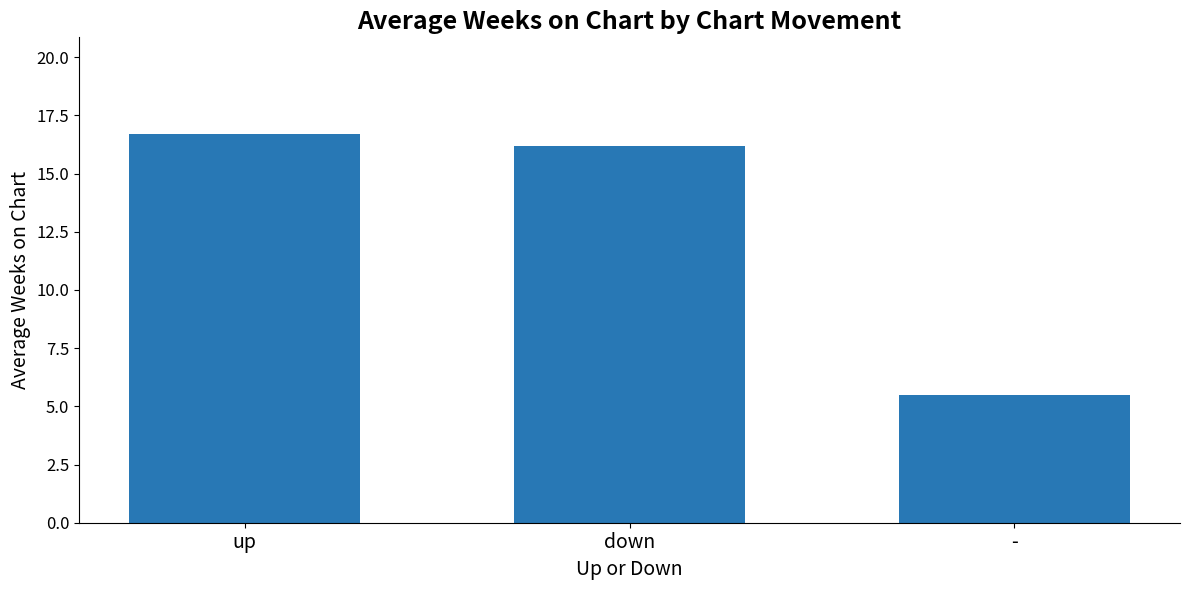

Rank the categories by value from lowest to highest.

-, down, up